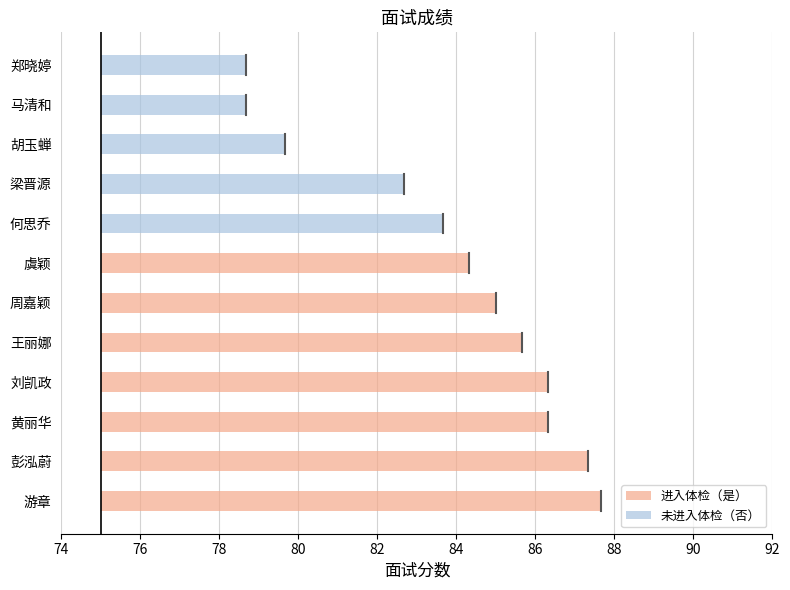

What is the difference between the second highest and second lowest values?

8.7